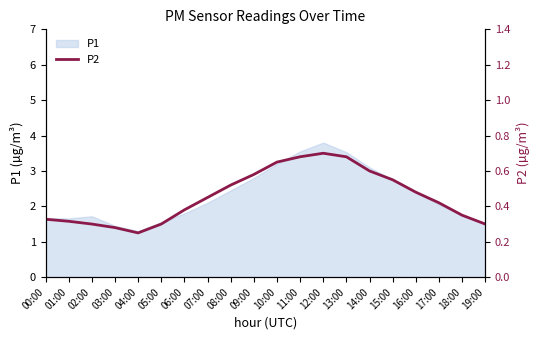

List the labels in order of value, largest first.

12:00, 11:00, 13:00, 10:00, 14:00, 09:00, 15:00, 08:00, 16:00, 07:00, 17:00, 06:00, 18:00, 00:00, 01:00, 02:00, 05:00, 19:00, 03:00, 04:00